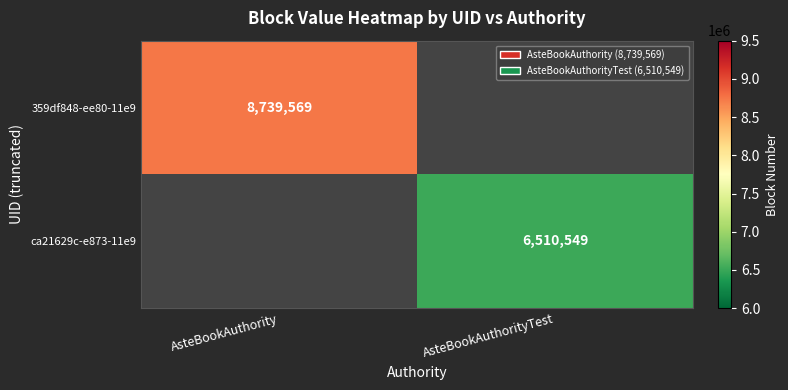

The 359df848-ee80-11e9 series shows 8739569 at AsteBookAuthority. True or false?

True